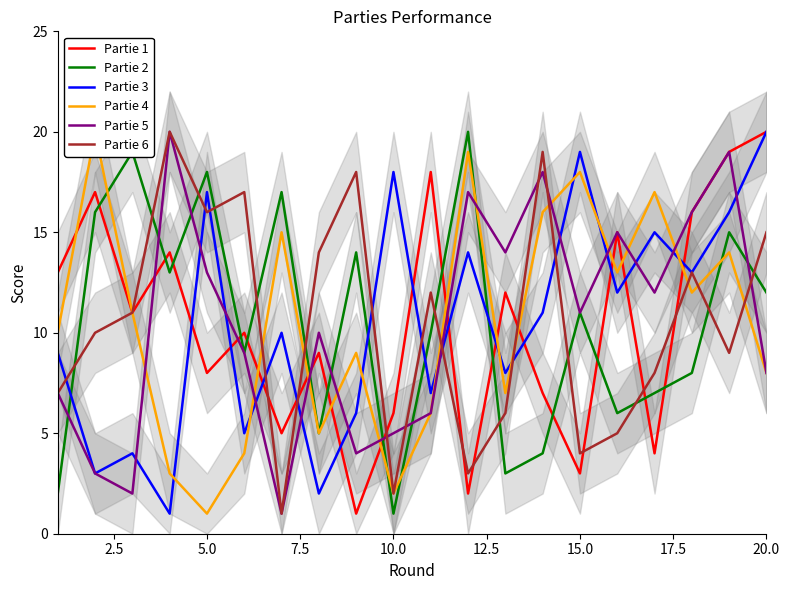

True or false: Partie 3 has a value of 29 at 10.0.

False